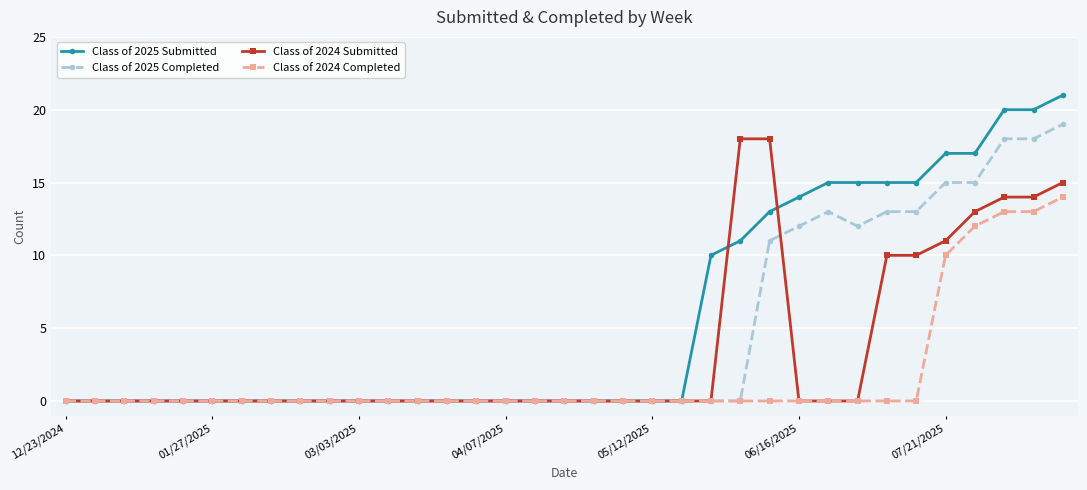

True or false: Class of 2024 Submitted and Class of 2025 Completed cross at least once.

True